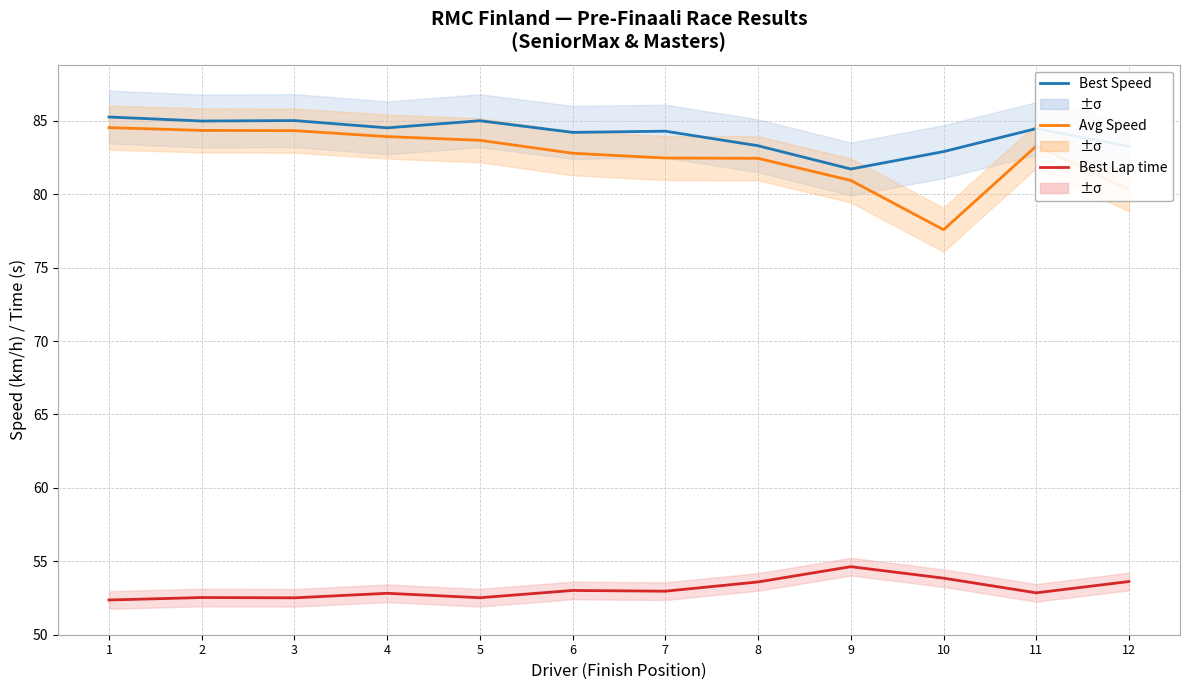

What is the approximate value of Best Lap (s) at 5?

52.5